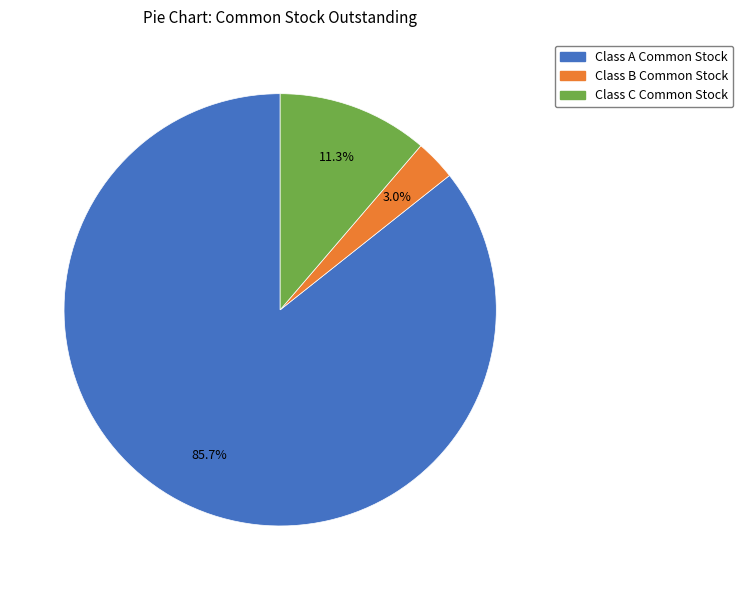

To the nearest percent, what portion does Class A Common Stock represent?

86%